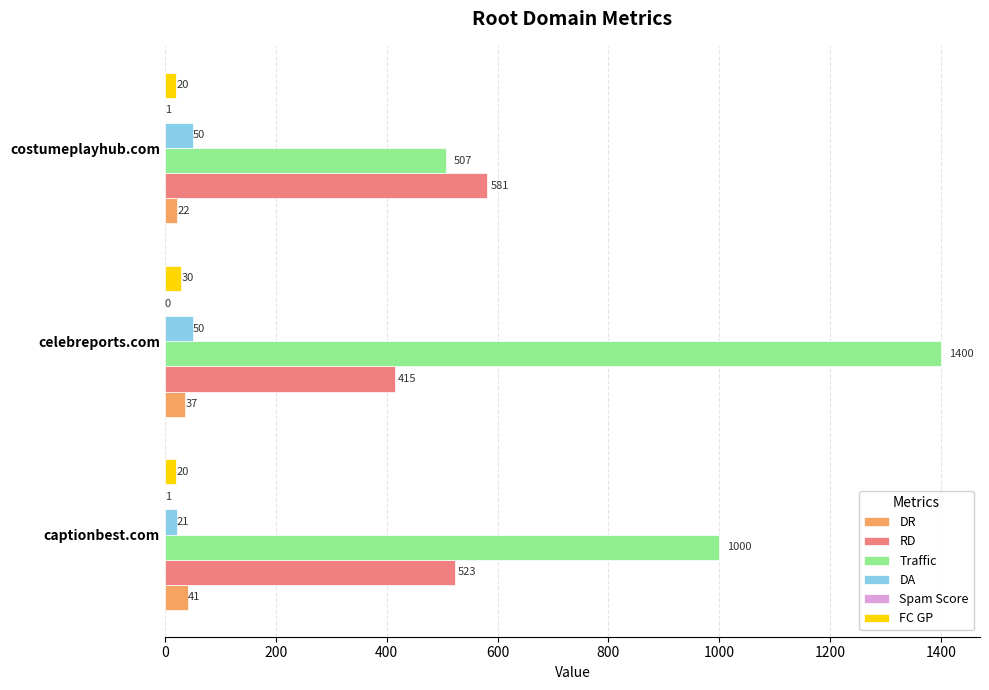

Which label corresponds to the largest value in the chart?

celebreports.com